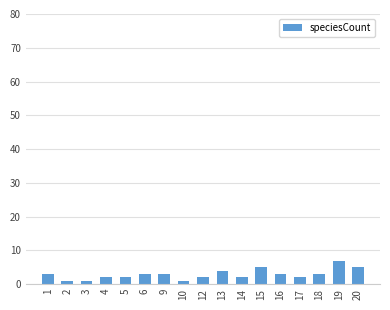

How many bars are there in total?

17